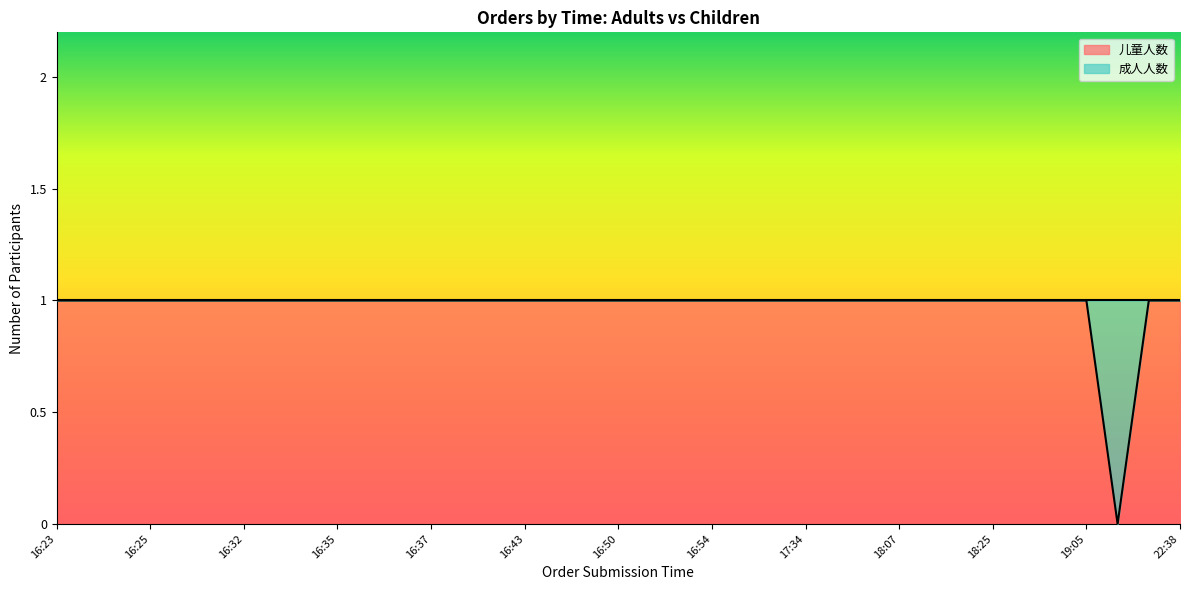

What is the label of the 35th point from the left?

20:30